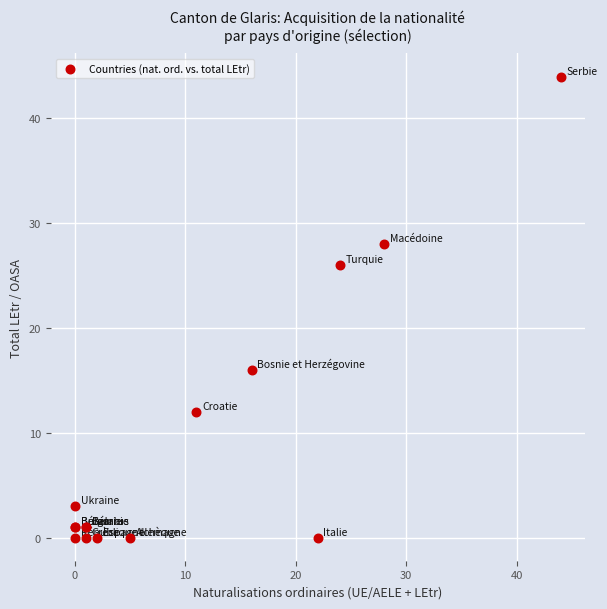

What Y value in the scatter plot is closest to 22?

26